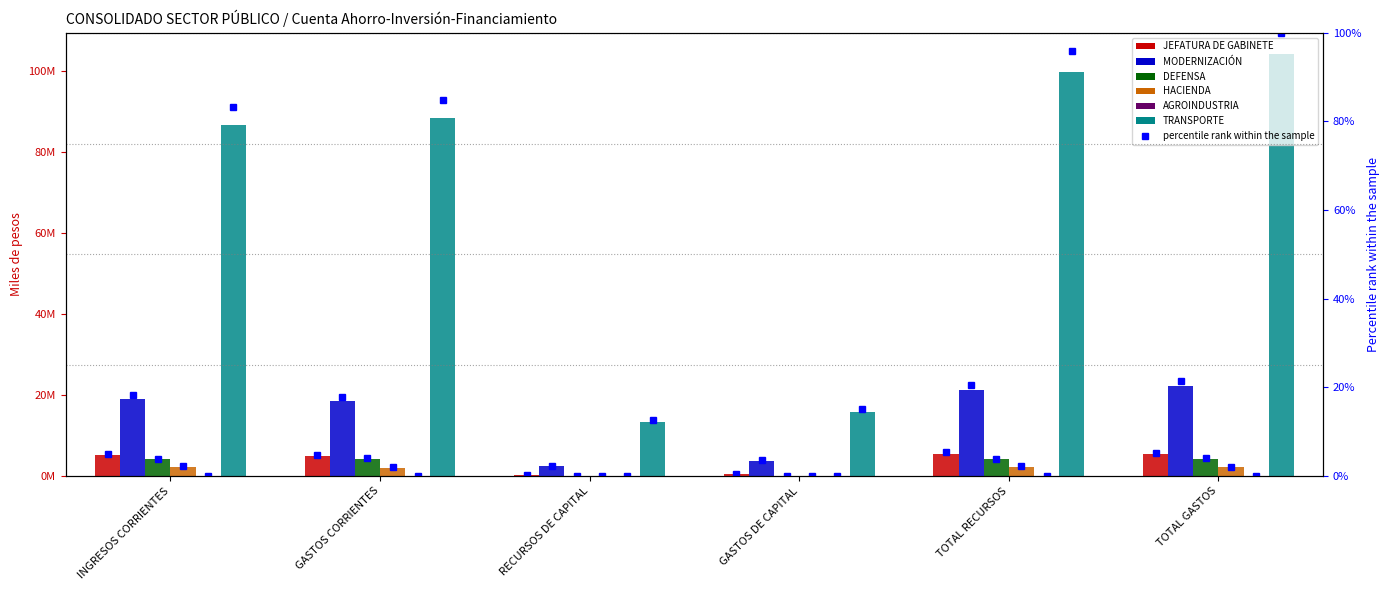

Is the value of MODERNIZACIÓN at TOTAL GASTOS greater than the value of AGROINDUSTRIA at GASTOS CORRIENTES?

Yes